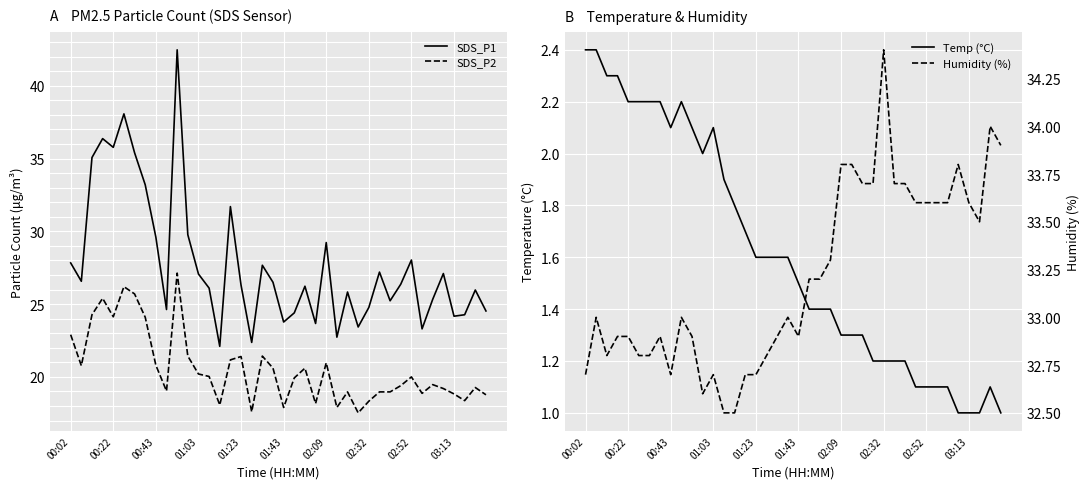

Is it true that SDS_P2 equals 27.1 at 01:03?

False